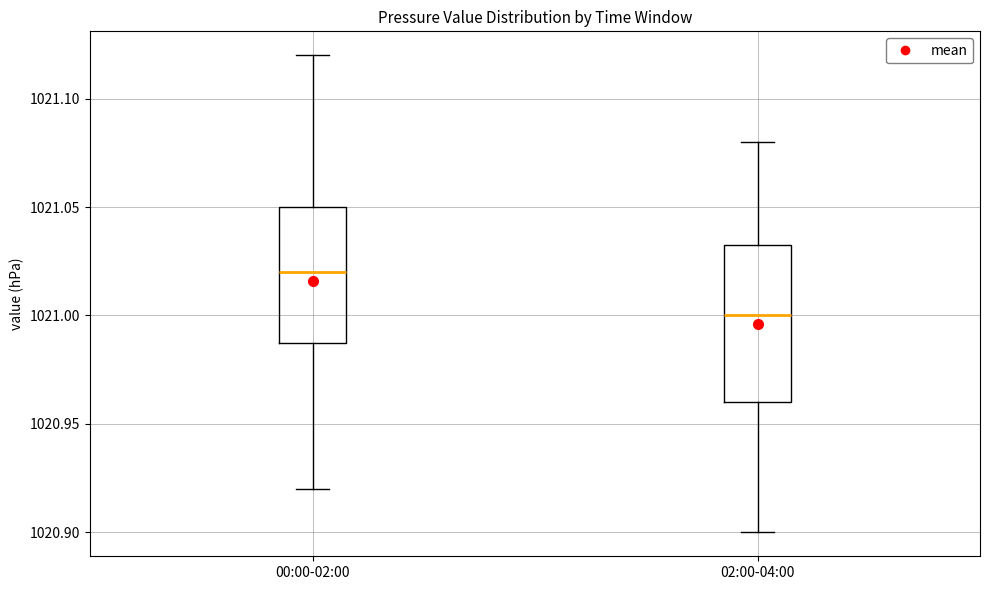

Where does the lower whisker of the box for 00:00-02:00 end on the y-axis? The values are not printed on the chart, so give them approximately, as read against the axis.

1020.920